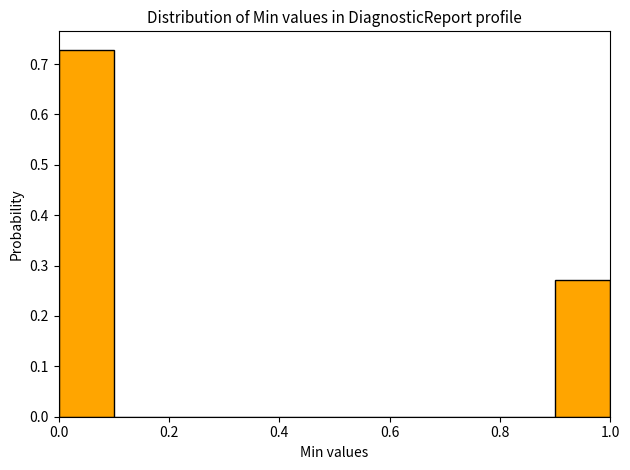

Over which range of the x-axis is the bar tallest?

0.0 to 0.1